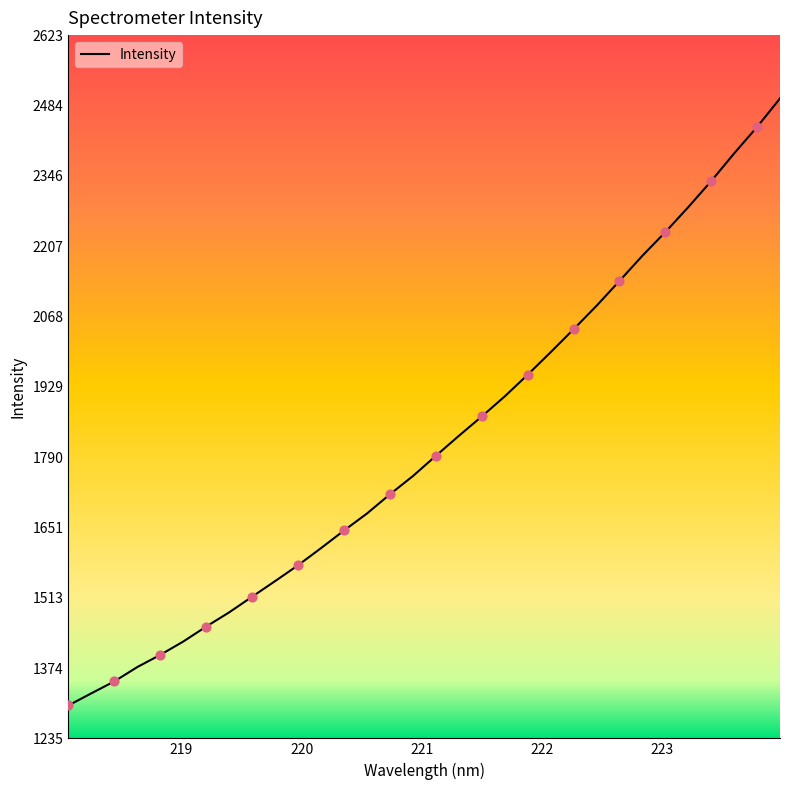

What is the difference between the maximum and minimum values?

1198.3